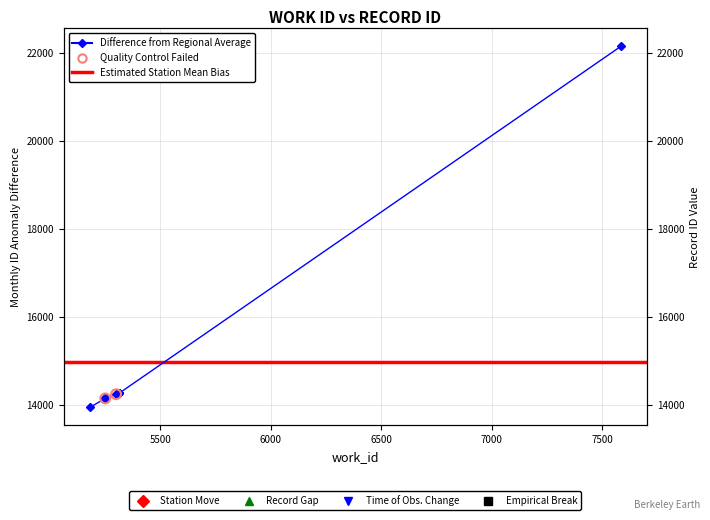

What is the change in value from 5252 to 7583?

+7997